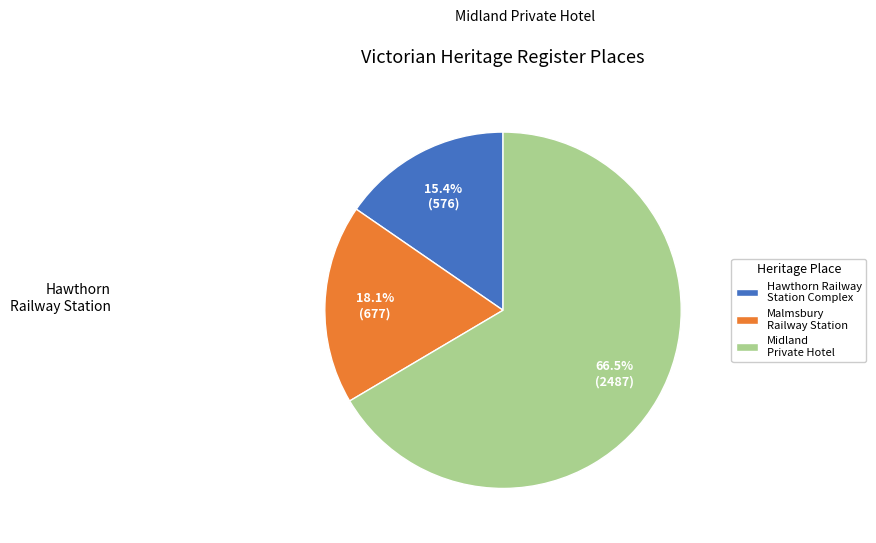

Is there any slice that represents more than half of the pie?

Yes